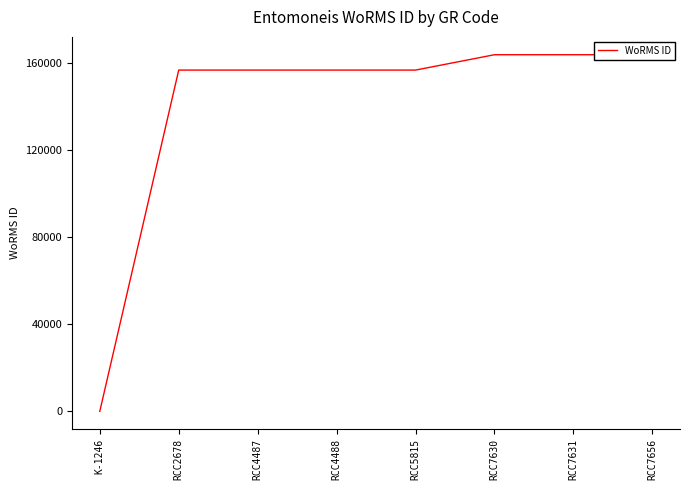

The value at RCC7630 is 218727. True or false?

False